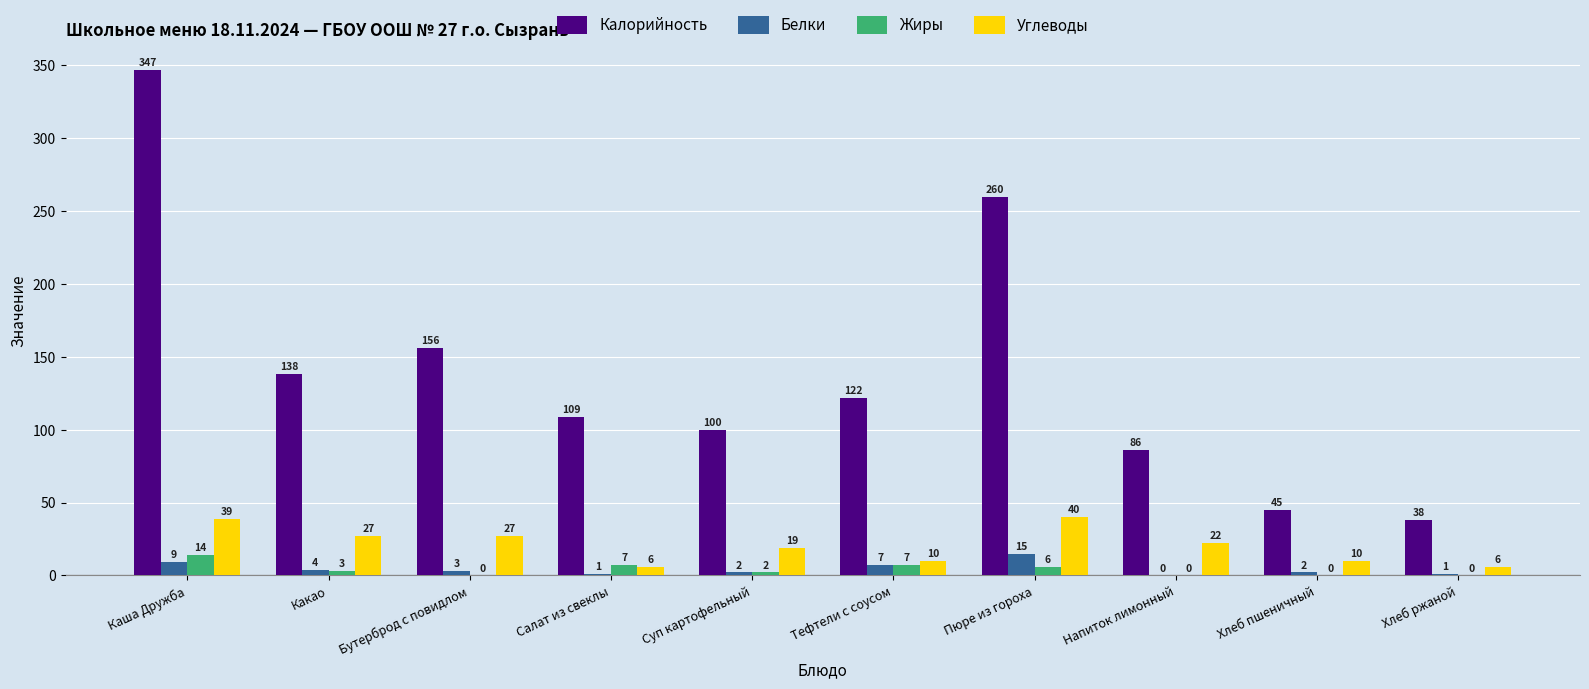

How many groups of bars are there?

10